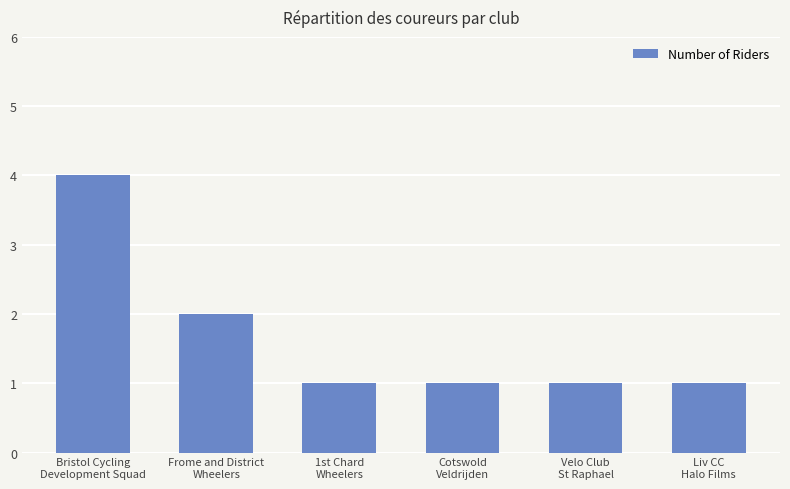

At which label is the value closest to 2?

Frome and District
Wheelers